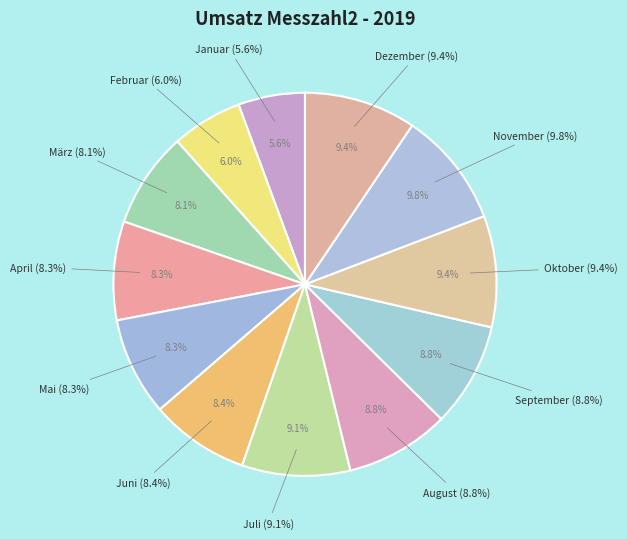

What portion of the pie excludes Oktober?

90.6%